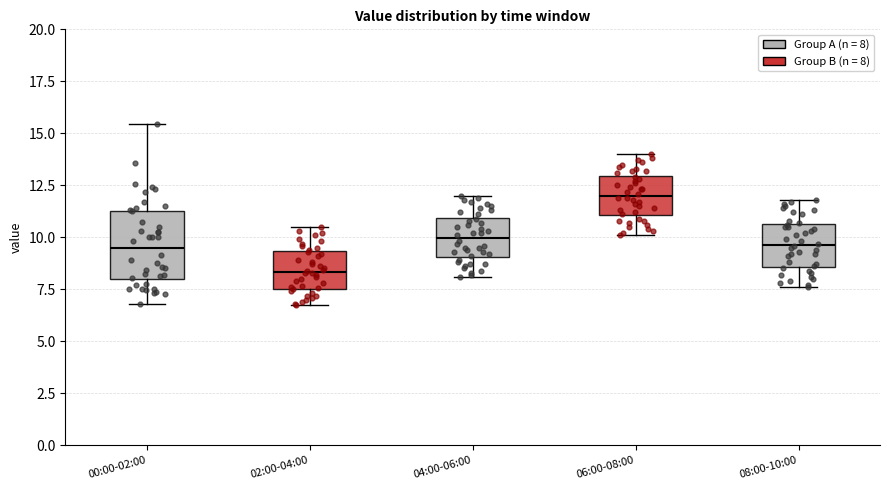

Where is the lower edge of the box for 02:00-04:00 on the y-axis? The values are not printed on the chart, so give them approximately, as read against the axis.

7.5